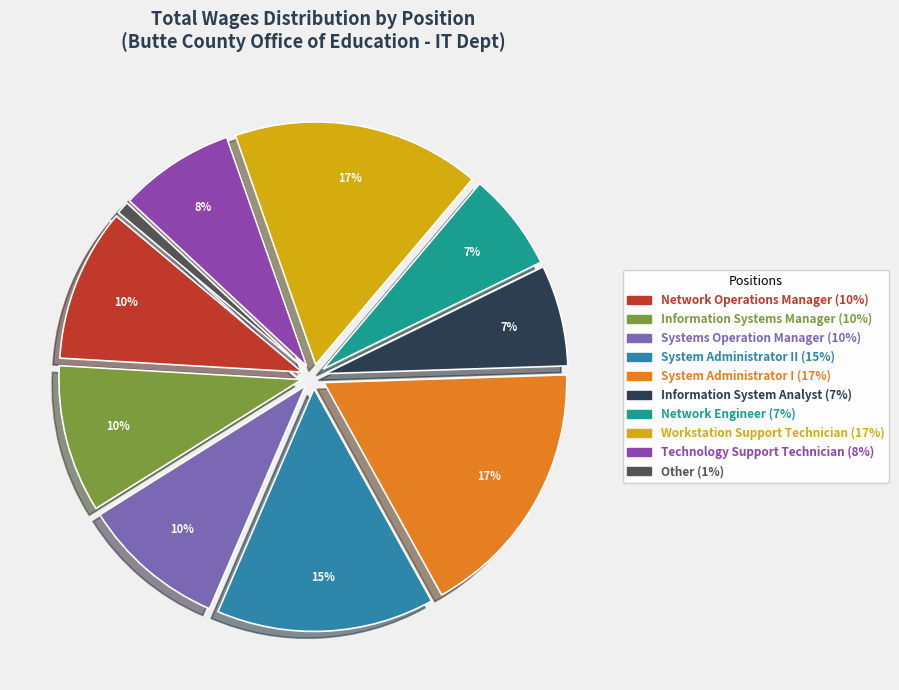

Is there a majority slice in this chart?

No